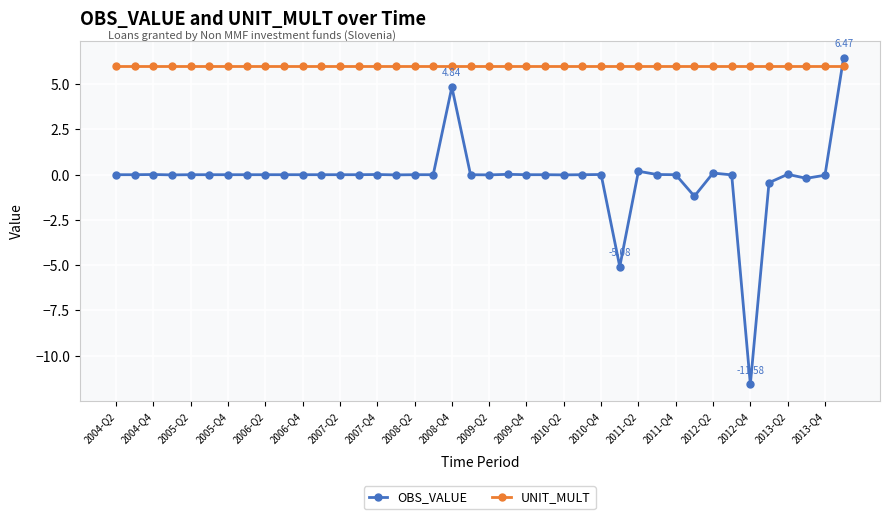

After their last crossing, which series has the higher values: UNIT_MULT or OBS_VALUE?

OBS_VALUE